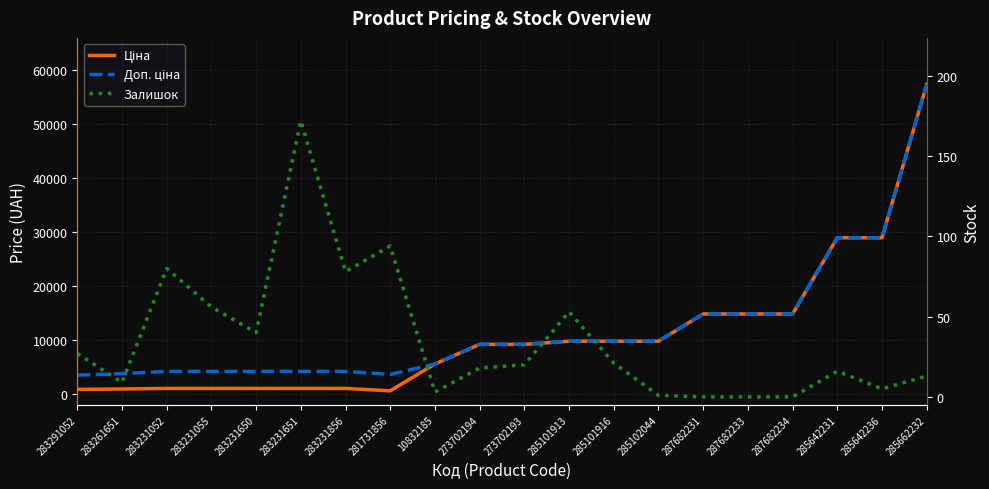

The value of Ціна at 281731856 is 1043.3. True or false?

False